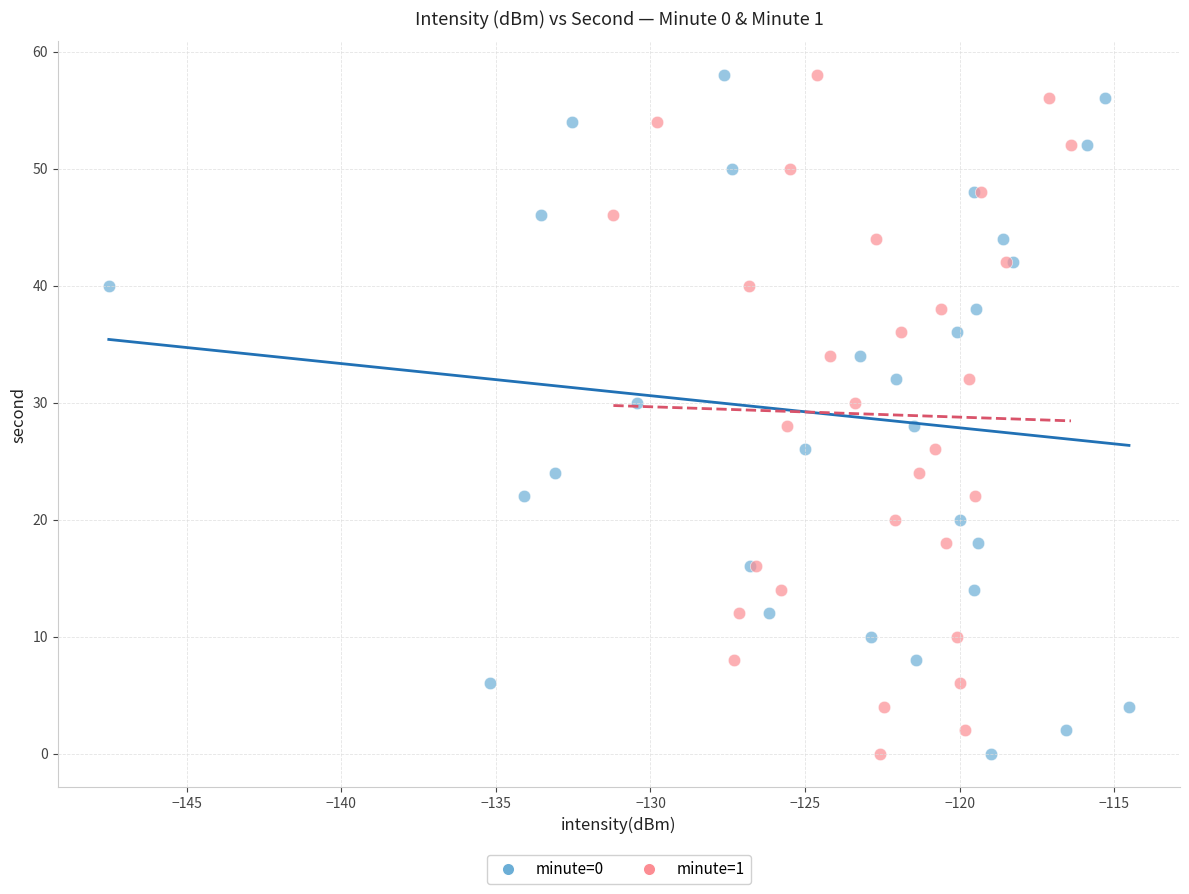

What are all the series names shown in the legend?

minute=0, minute=1